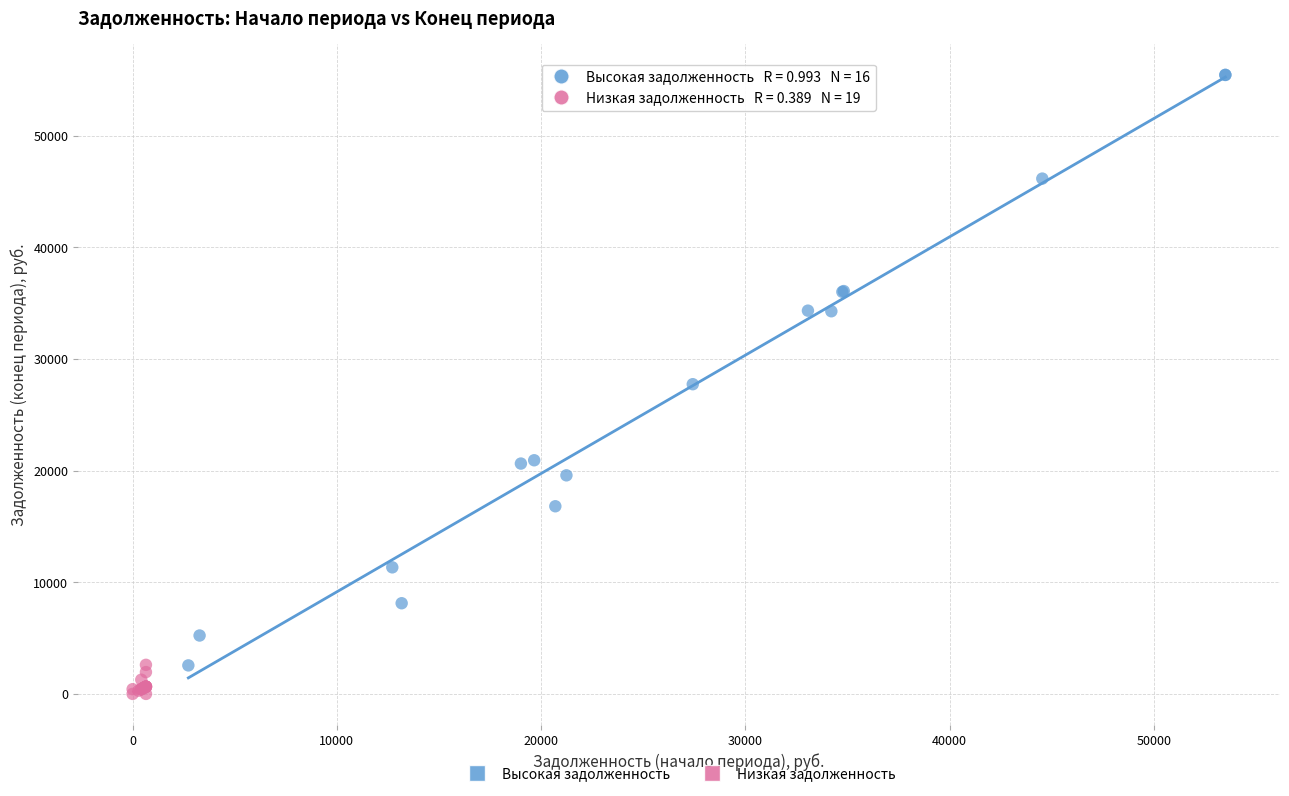

Which series contains the highest Y value?

Высокая задолженность